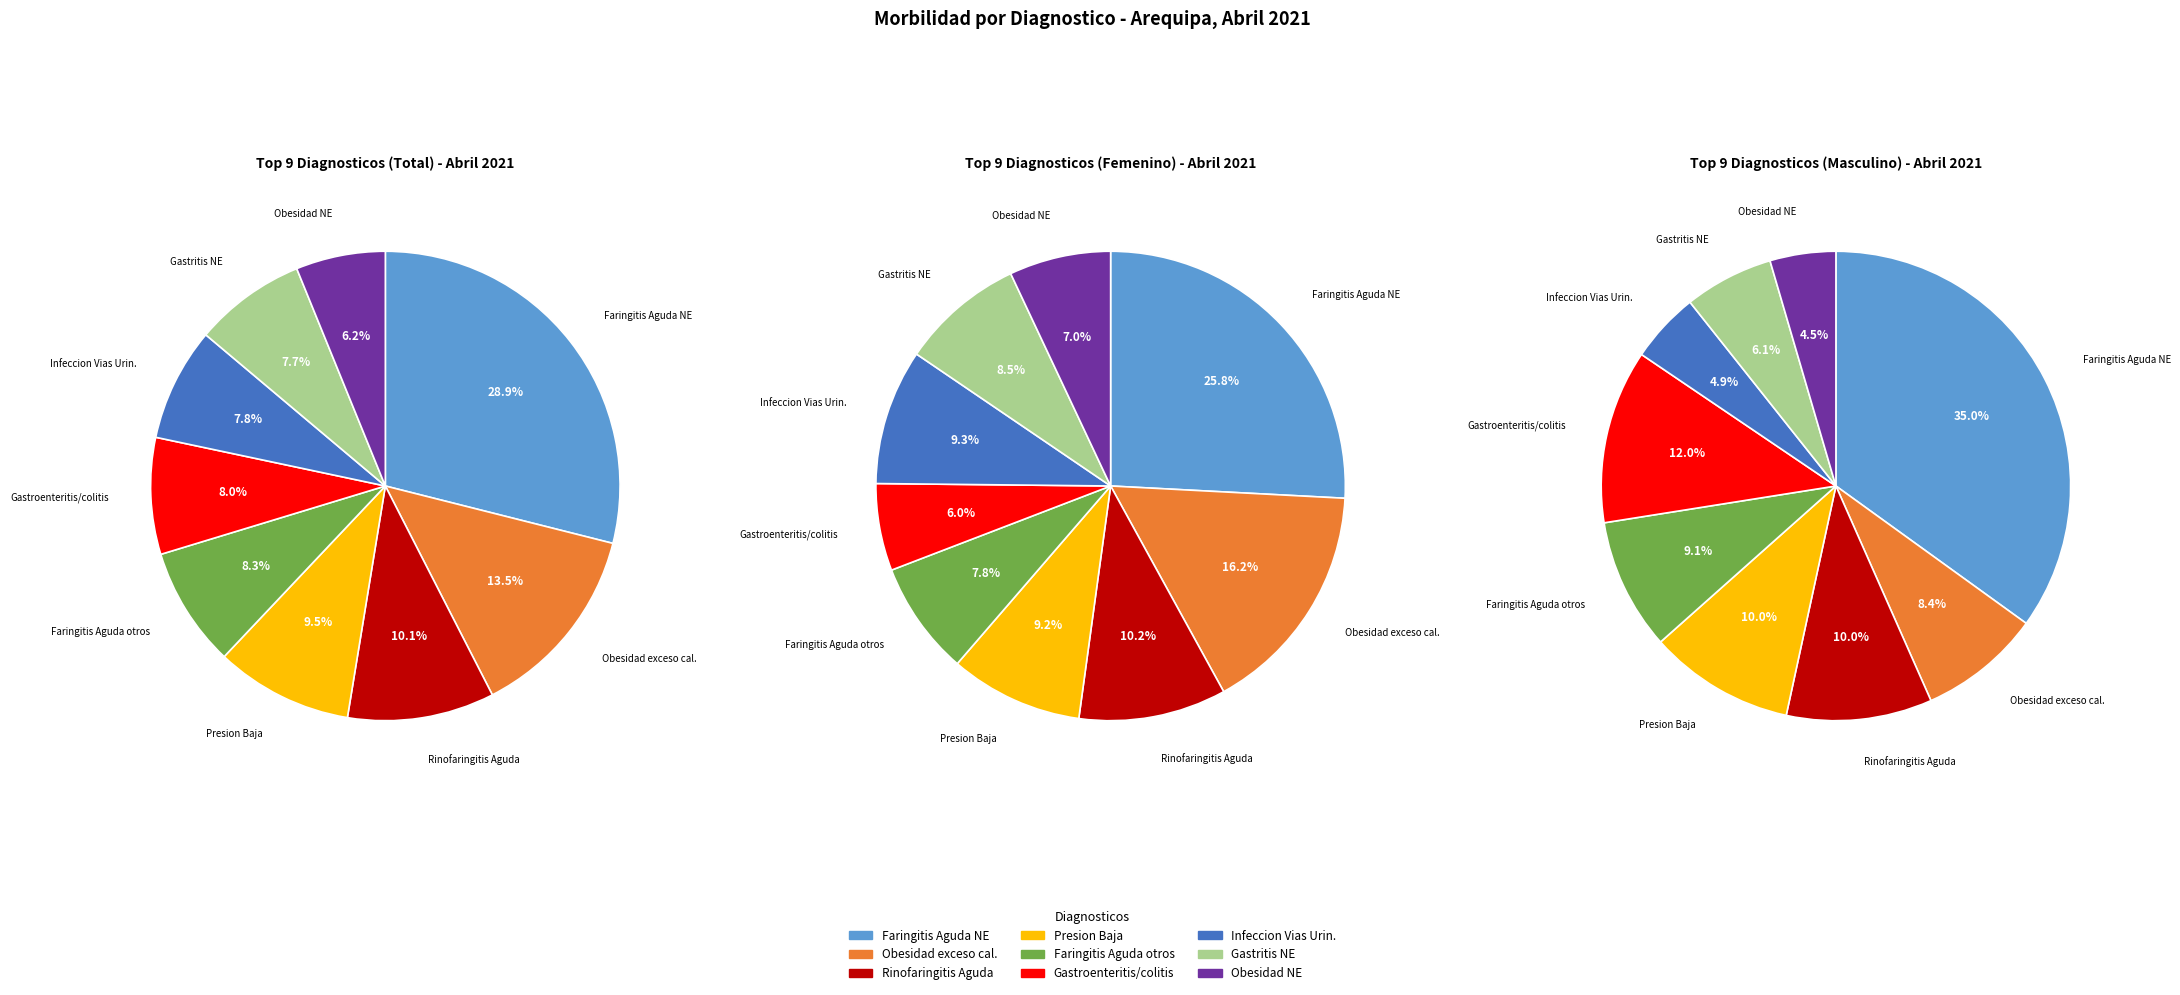

Which has a higher value, R031 - Presion Baja or E669 - Obesidad no especificada?

R031 - Presion Baja